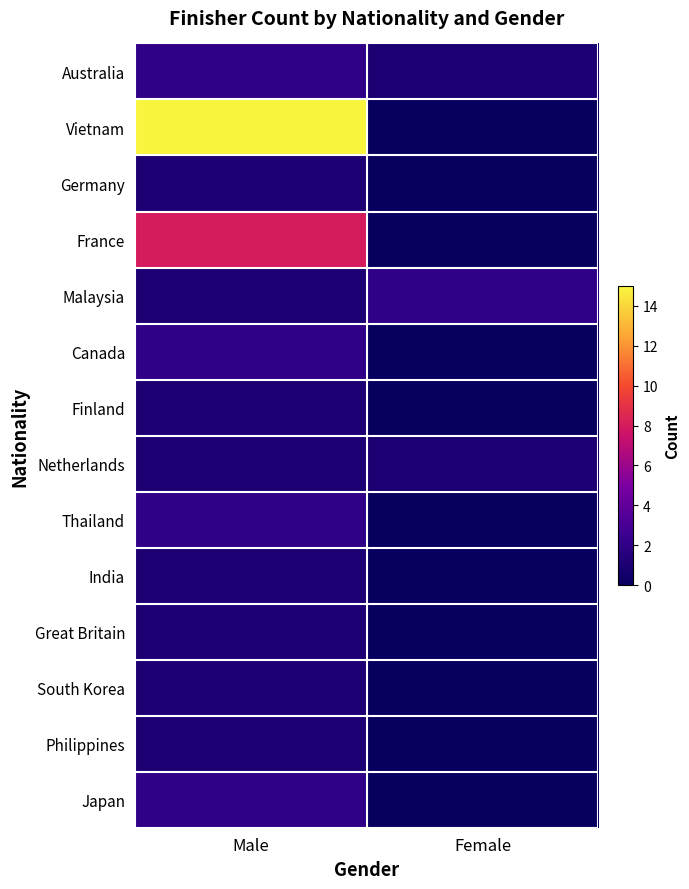

Which has a higher value, Female or Male?

Male